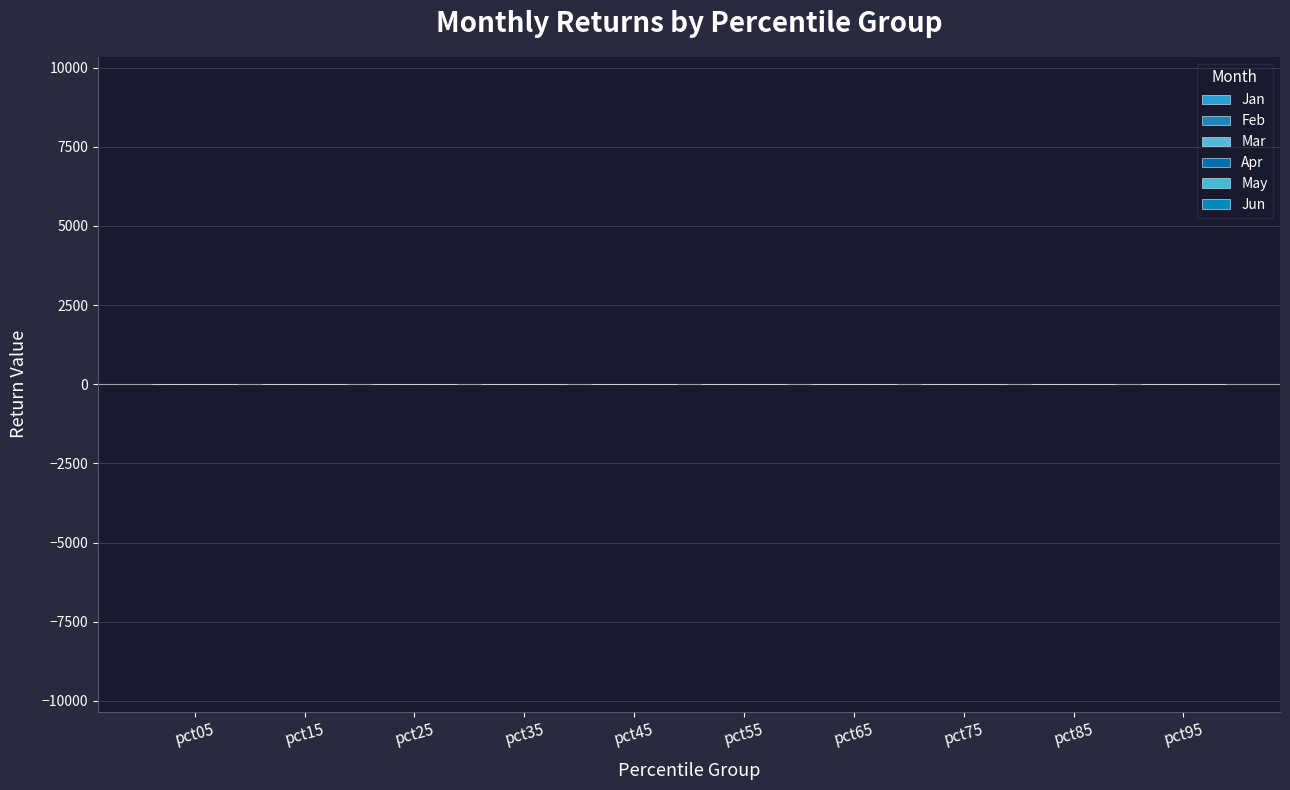

Which category has the highest value across all series?

pct05